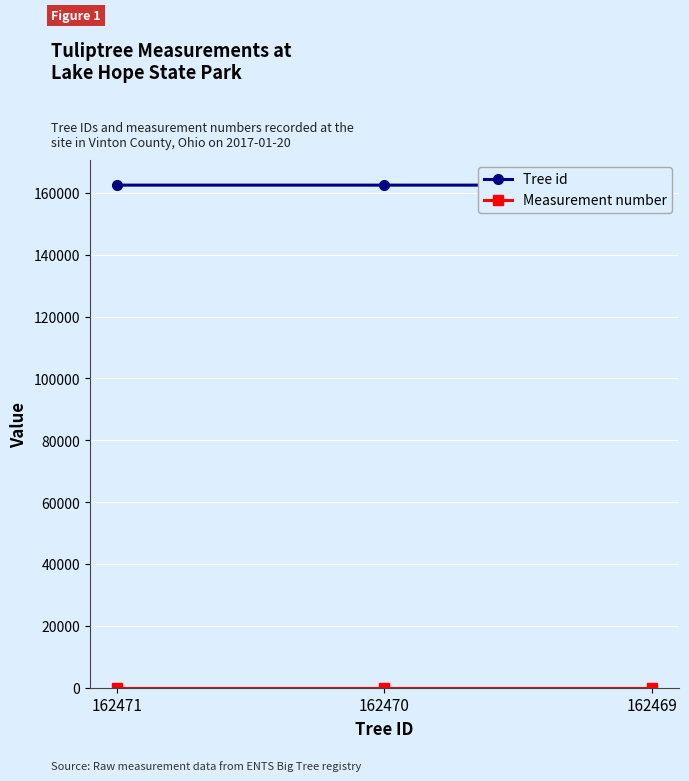

What is the value of the Measurement number point at the 1st from the left?

1